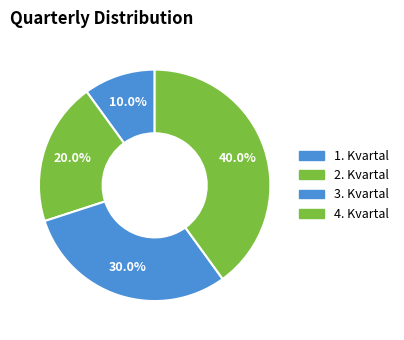

To the nearest percent, what portion does 1. Kvartal represent?

10%